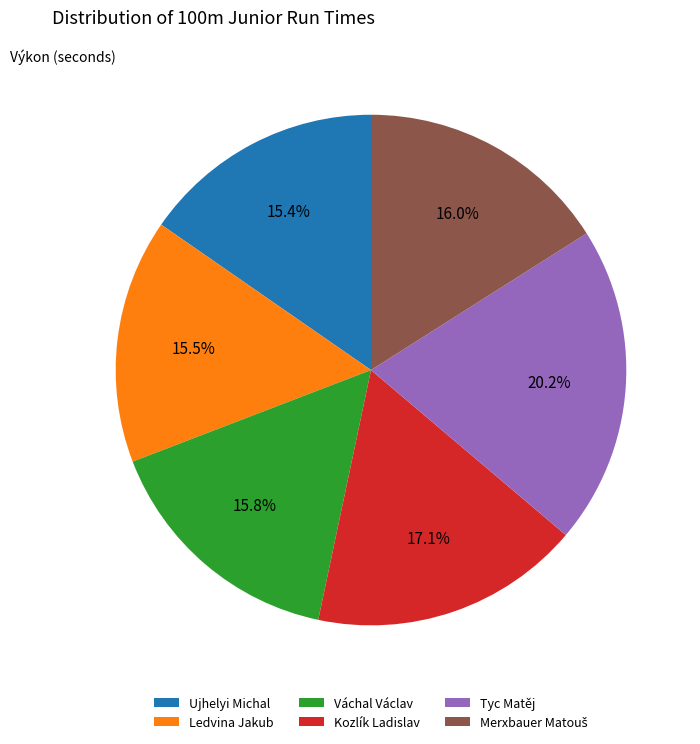

True or false: Ledvina Jakub accounts for 4% of the total.

False